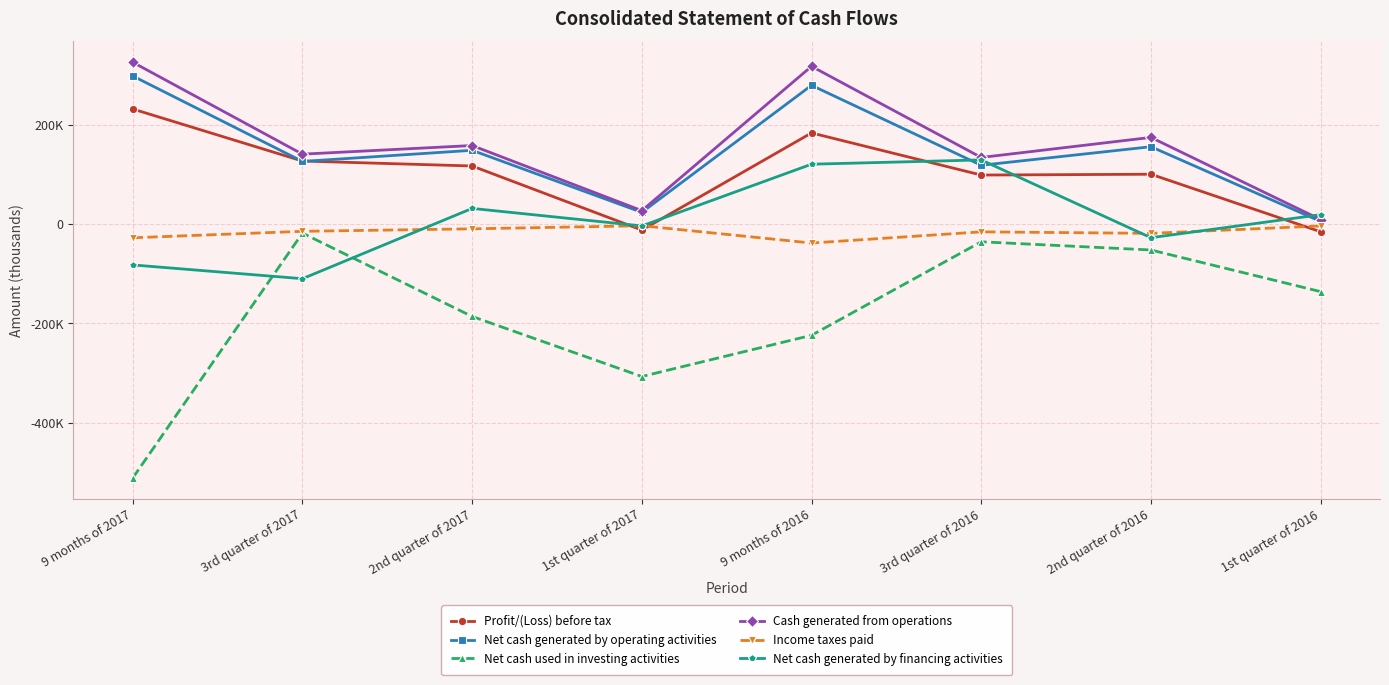

What is the highest value of the Net cash used in investing activities series?

-18281